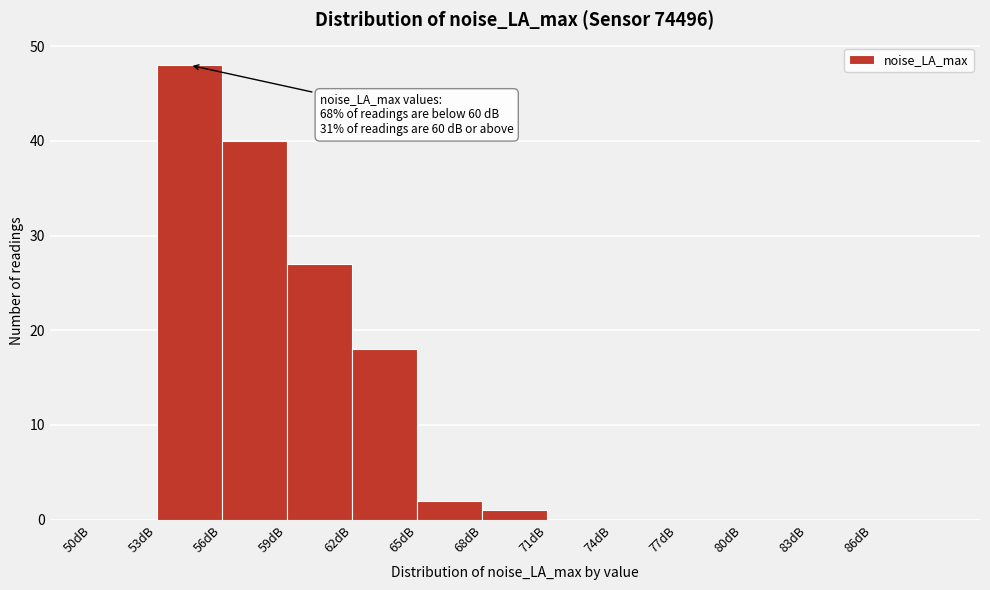

Which range on the x-axis has the tallest bar?

53 to 56